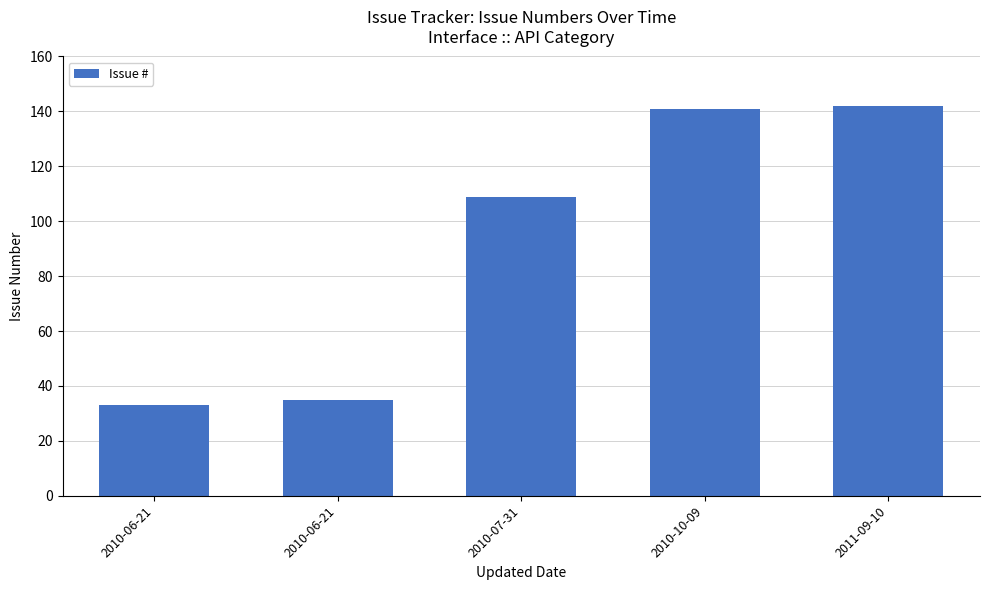

How many bars are there in total?

5